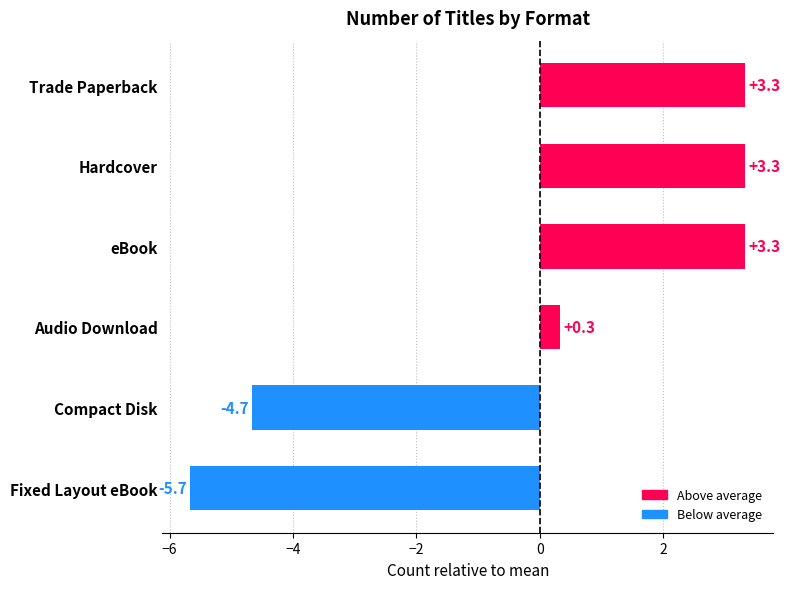

Between Trade Paperback and Compact Disk, which is larger?

Trade Paperback